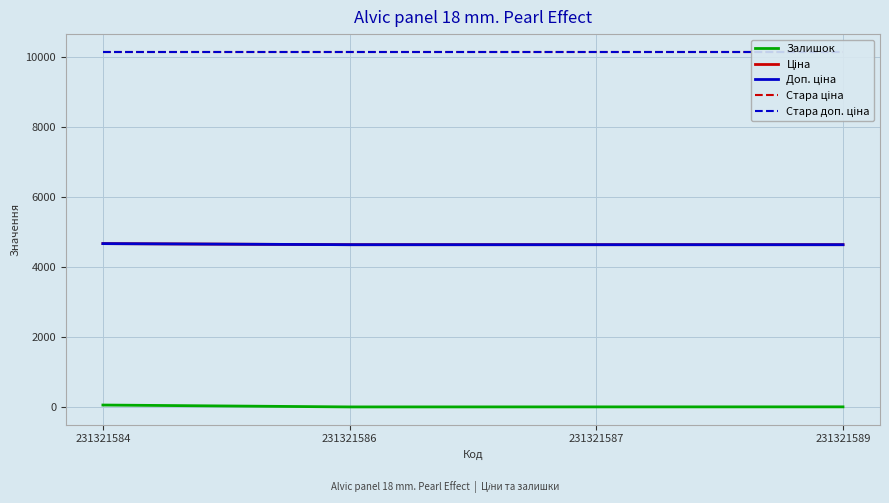

True or false: Ціна has a value of 4642.5 at 231321586.

True